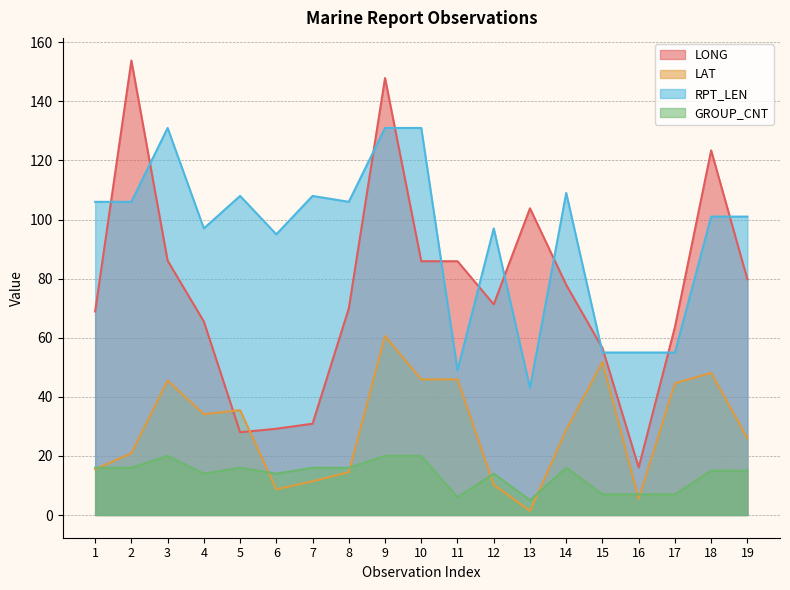

Rank the series at 14 from highest to lowest value.

RPT_LEN, LONG, LAT, GROUP_CNT